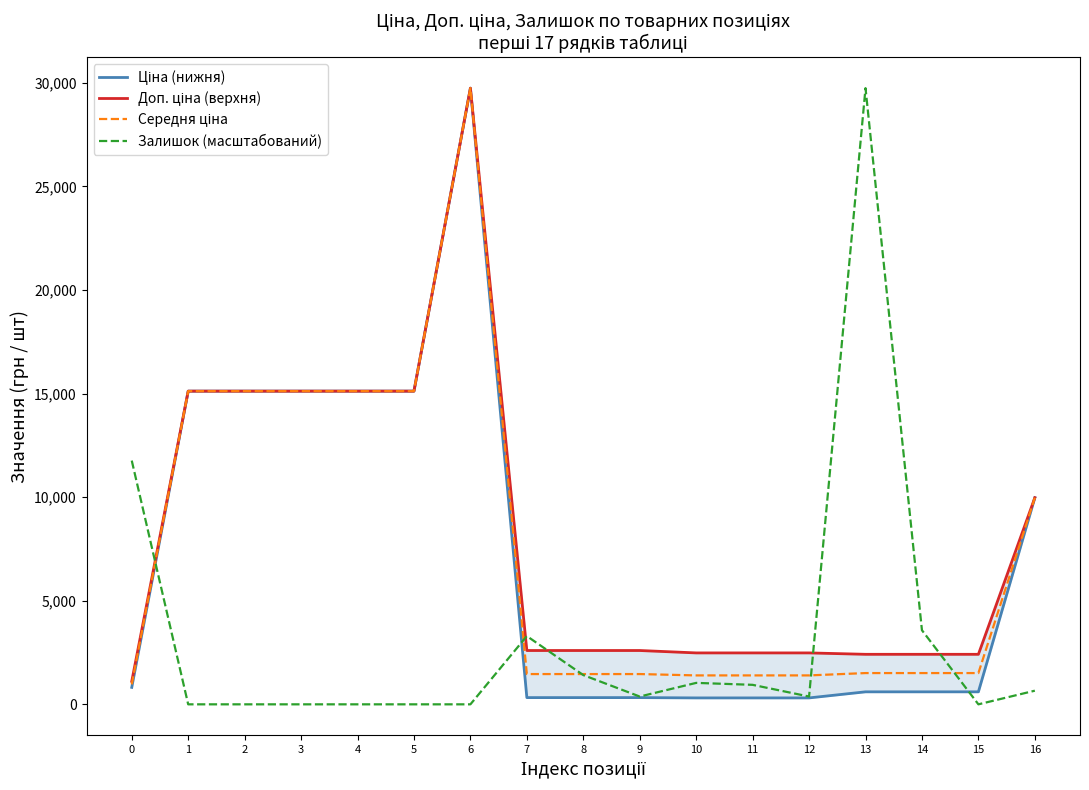

Which series has the largest range (max minus min)?

Залишок (масштабований)